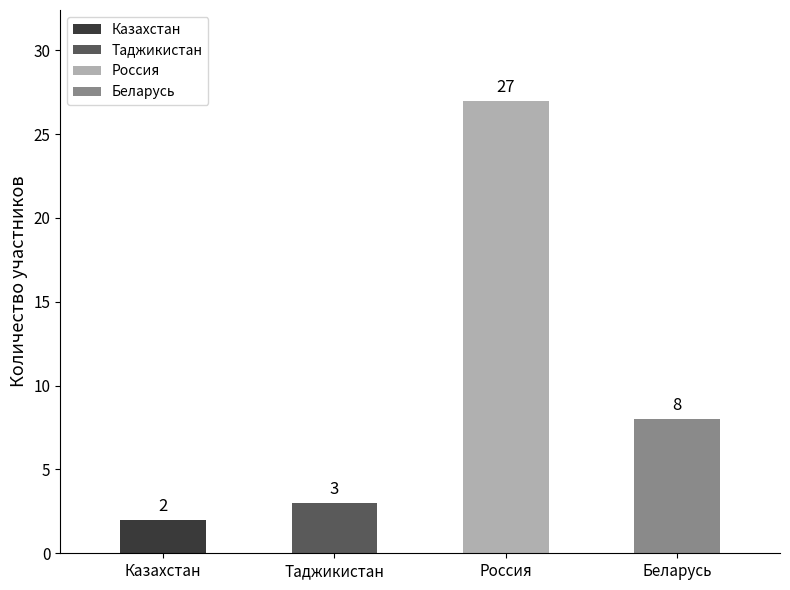

What is the change in value from Казахстан to Россия?

+25